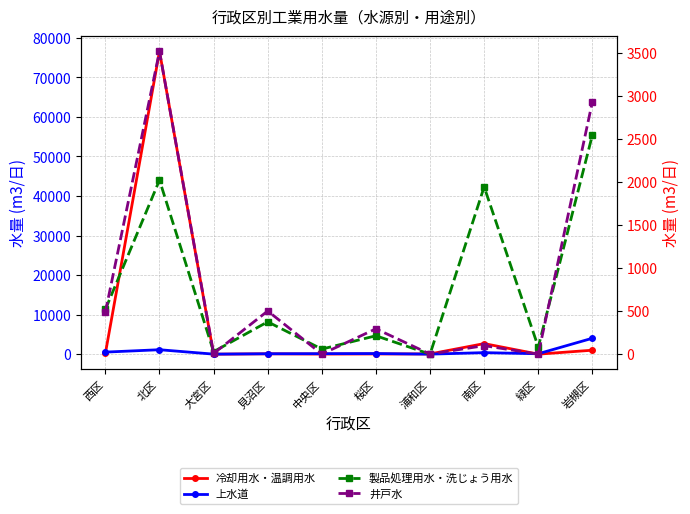

Which series has the widest spread of values?

冷却用水・温調用水